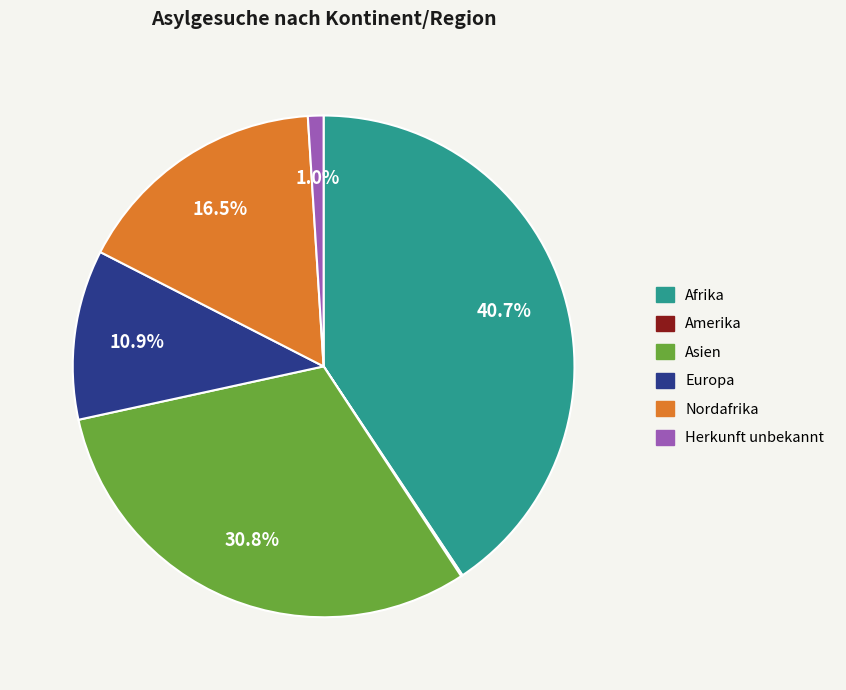

The Herkunft unbekannt slice represents 13% of the pie. True or false?

False